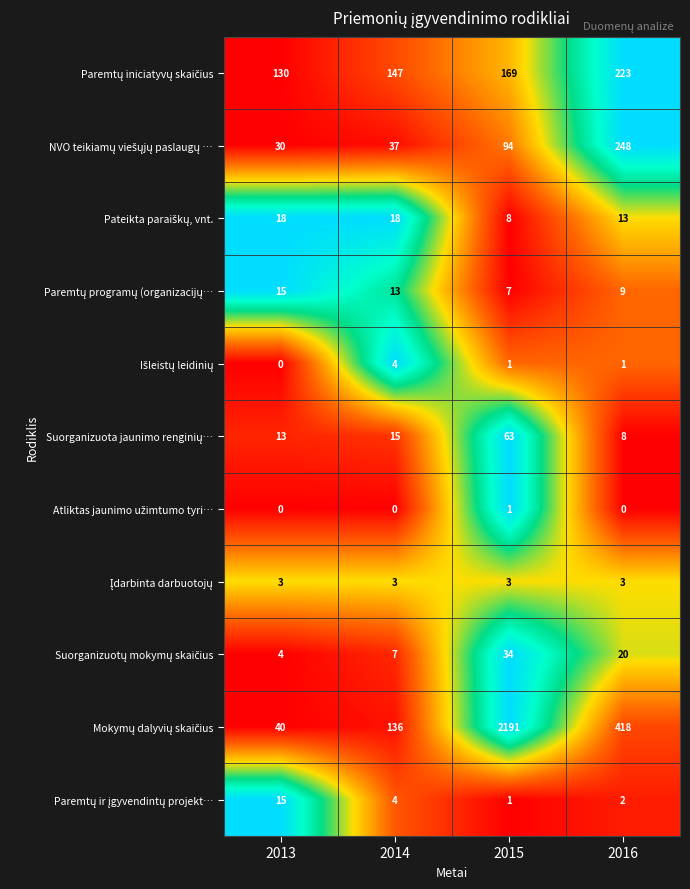

Which label corresponds to the largest value in the chart?

2015